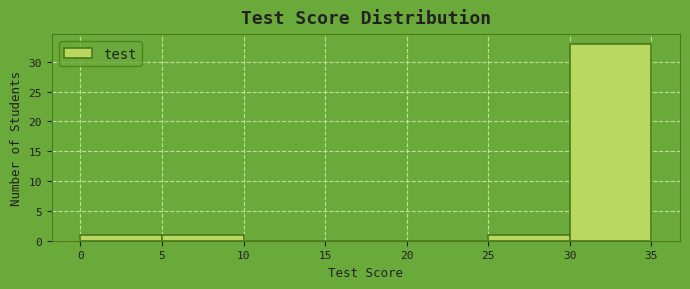

Reading left to right, transcribe this chart: for each bar, give the range it covers on the x-axis and its height. The values are not printed on the chart, so give them approximately, as read against the axis.

0 to 5: 1
5 to 10: 1
10 to 15: 0
15 to 20: 0
20 to 25: 0
25 to 30: 1
30 to 35: 33